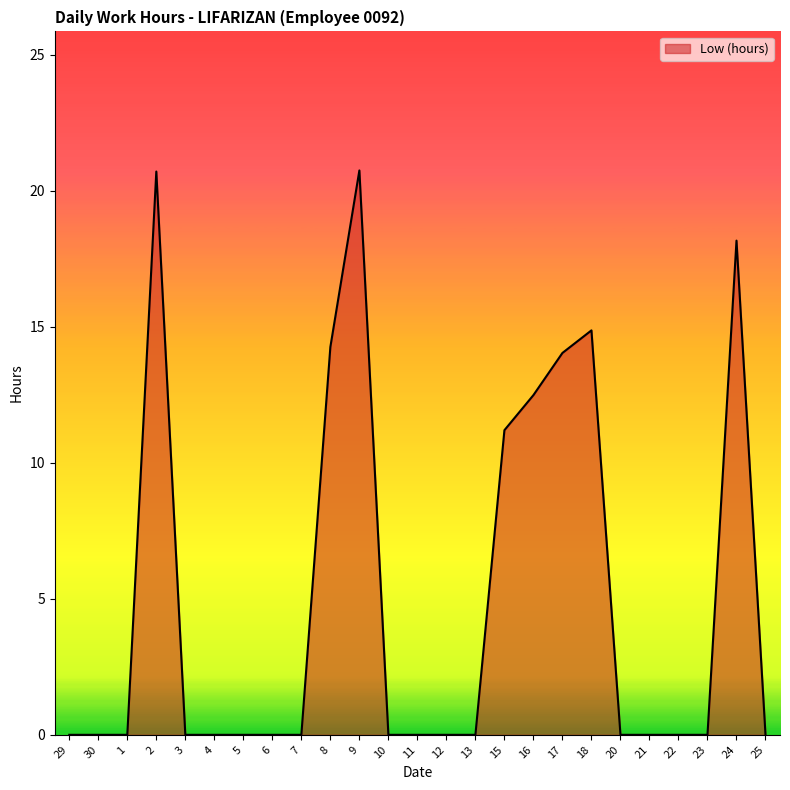

How many lines are shown in the chart?

1